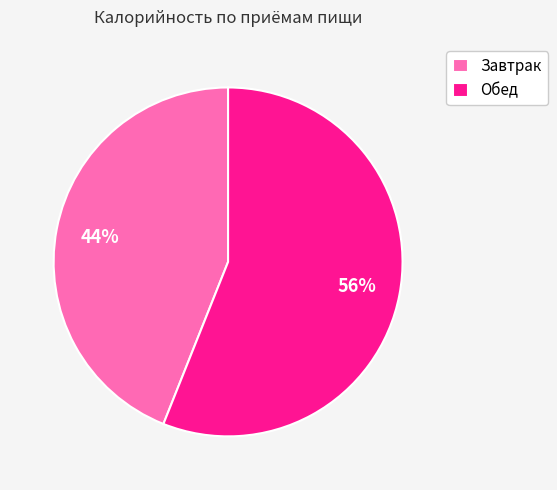

Approximately how many times larger is the value at Завтрак compared to Обед?

0.8